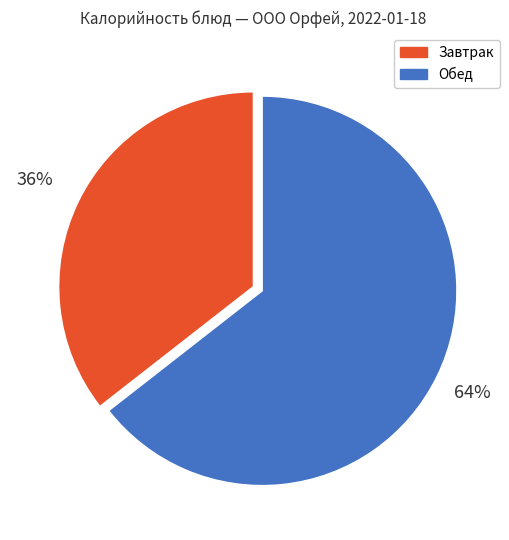

Is there any slice that represents more than half of the pie?

Yes